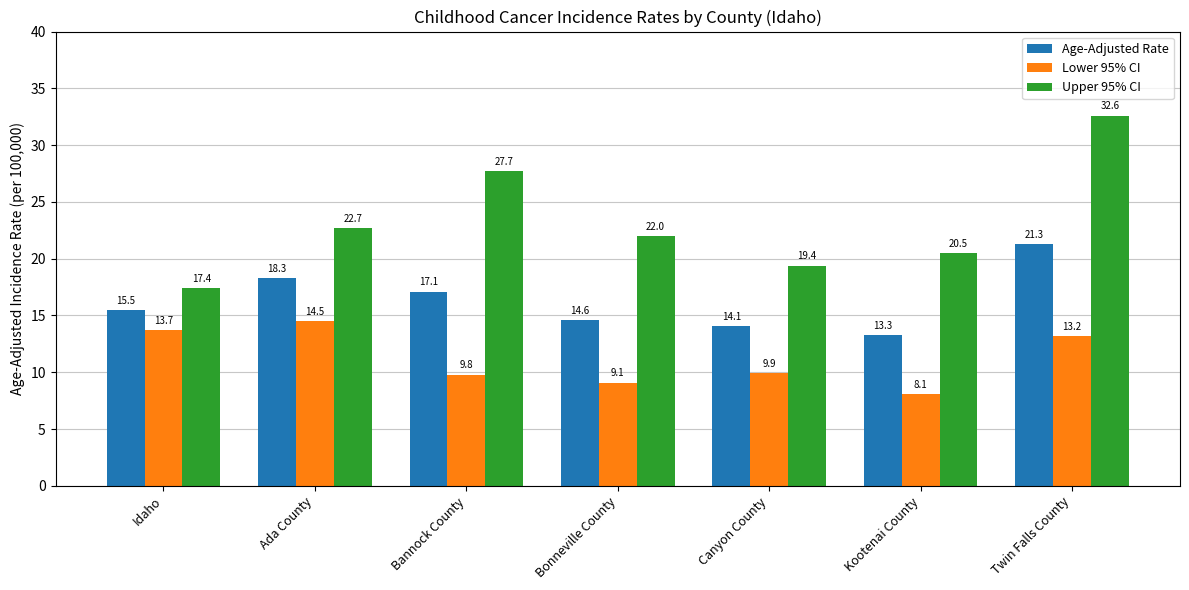

What position from the right is Kootenai County?

2